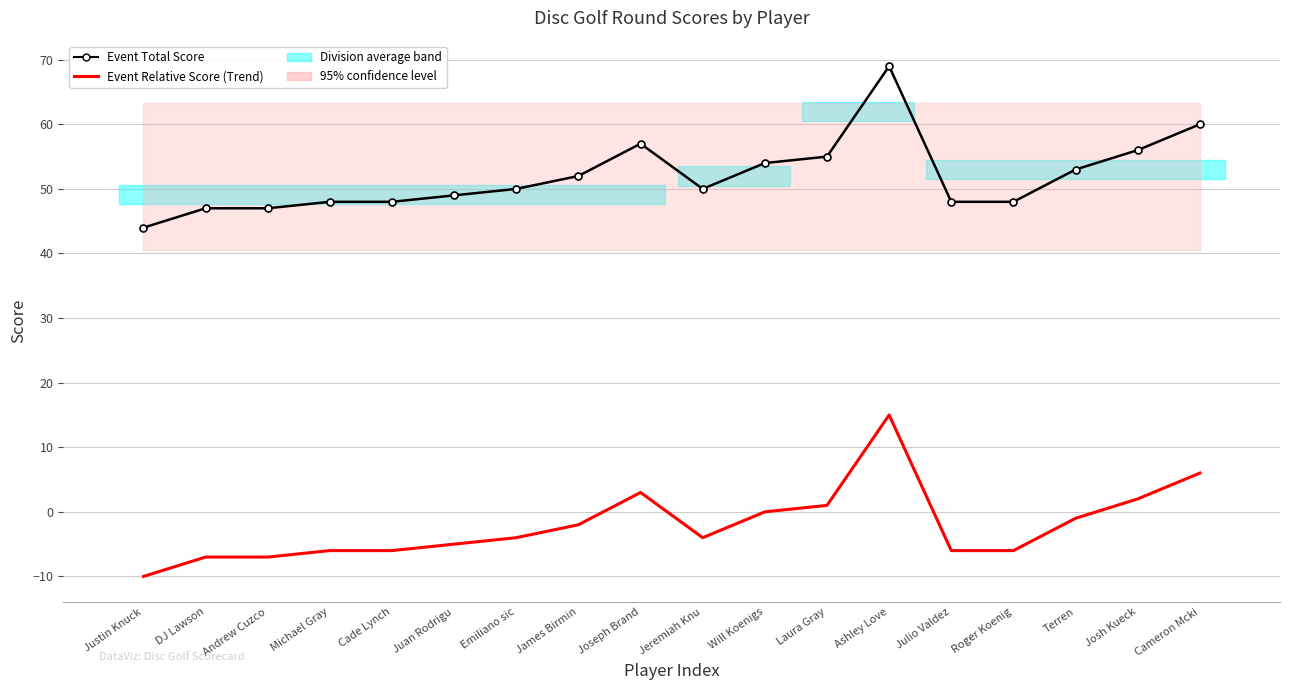

Is the value of Event Total Score at Ashley Love greater than the value of Event Relative Score (Trend) at James Birmin?

Yes